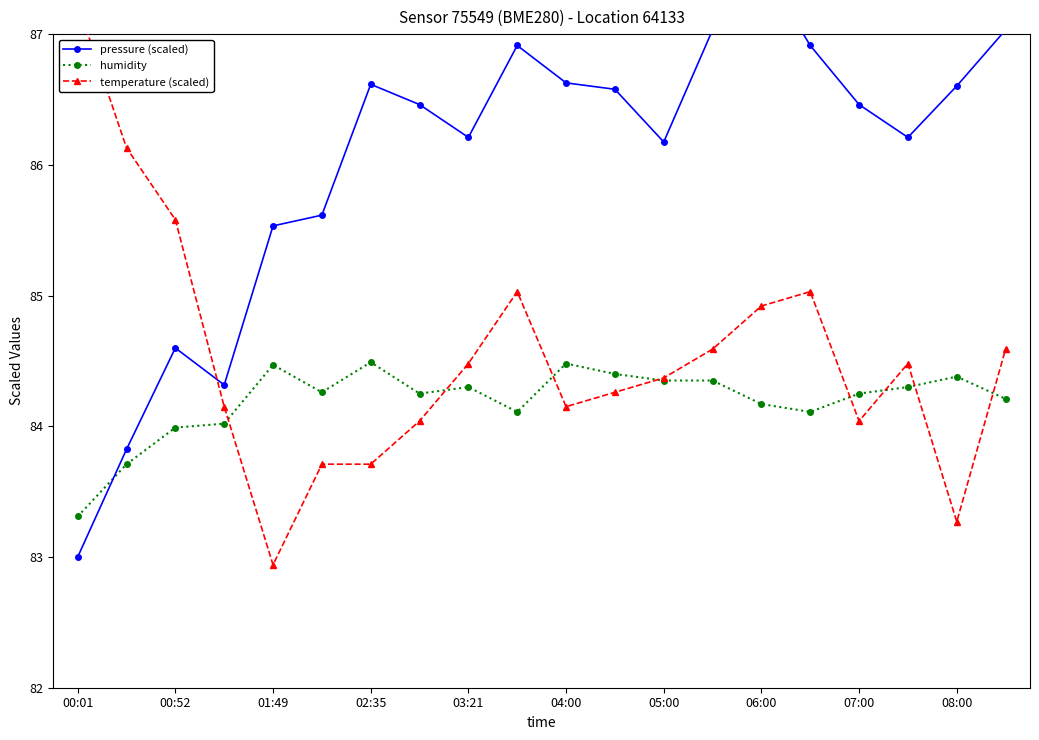

True or false: humidity has a value of 40.7 at 01:49.

False